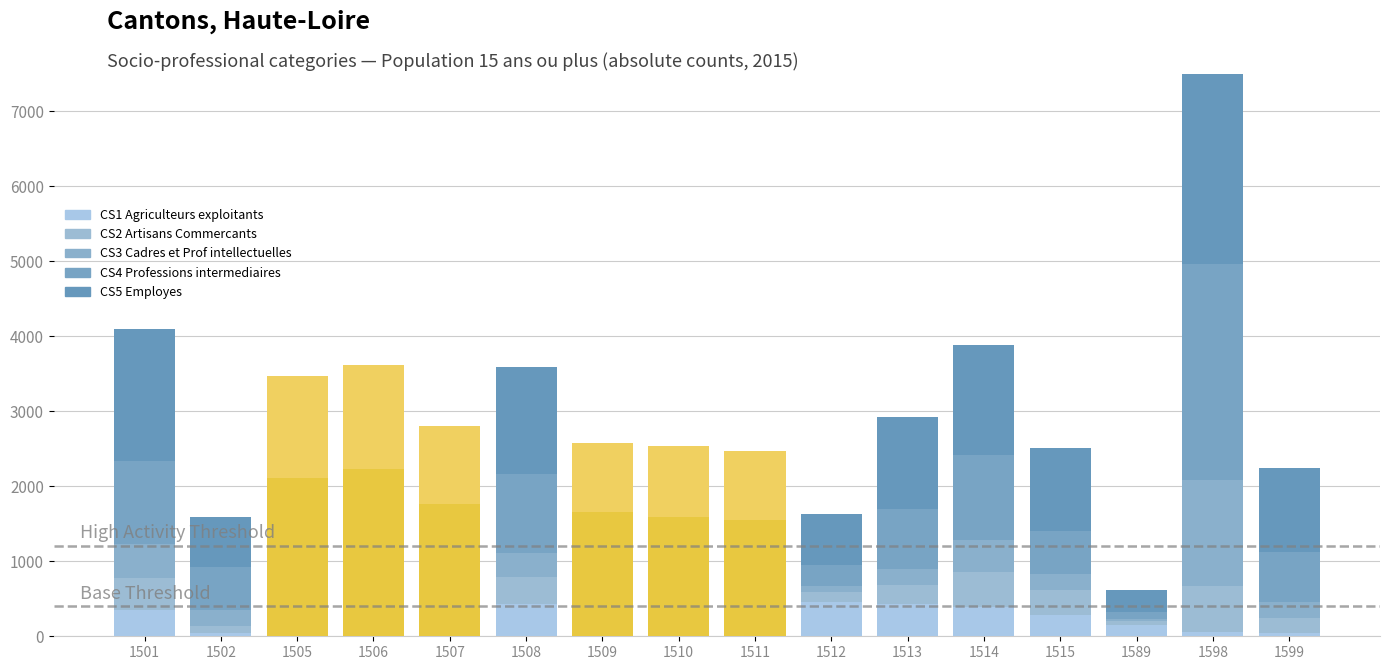

What is the minimum value for CS5 Employes?

293.8